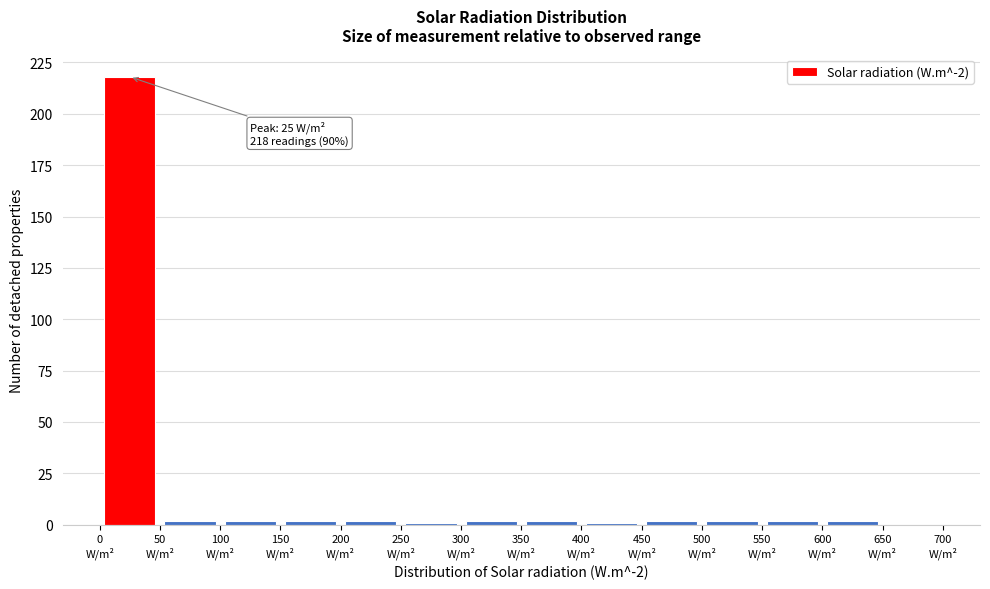

Over which range of the x-axis is the bar tallest?

0 to 50